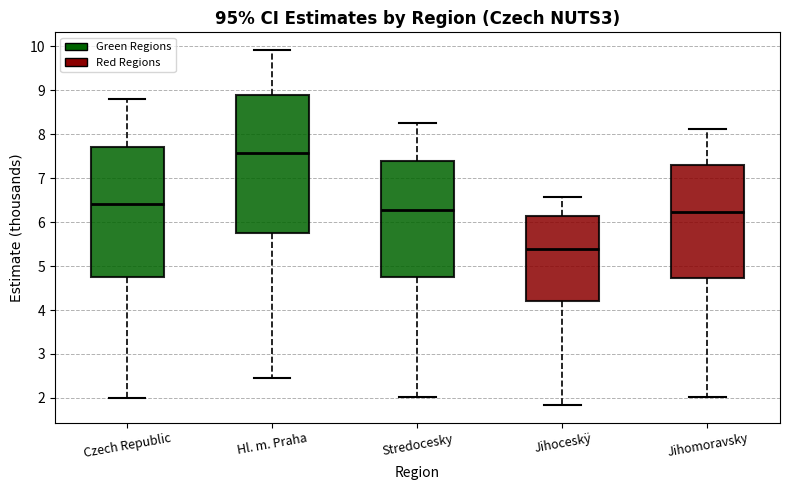

Which box's median line is the lowest?

Jihoceskÿ